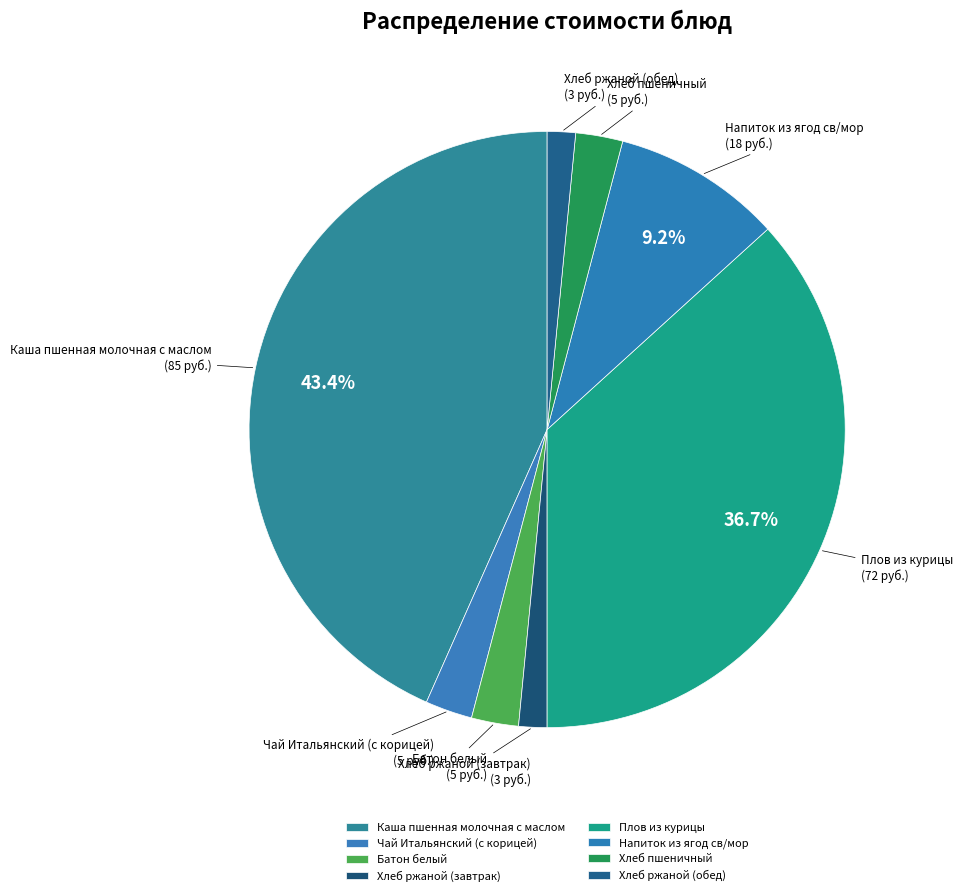

What is the total percentage of Напиток из ягод св/мор and Плов из курицы?

45.9%